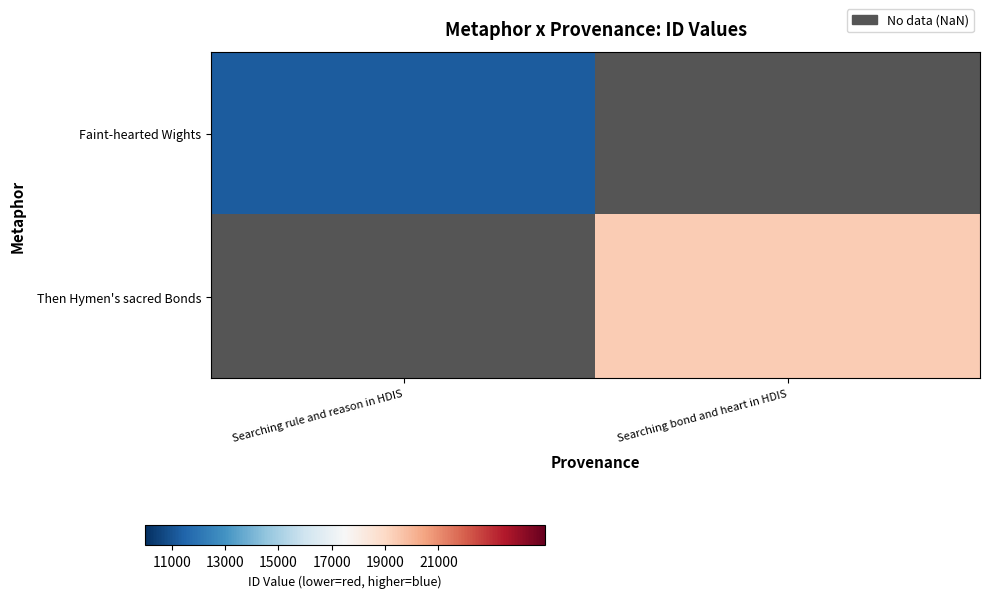

Which series has the largest range (max minus min)?

Faint-hearted Wights